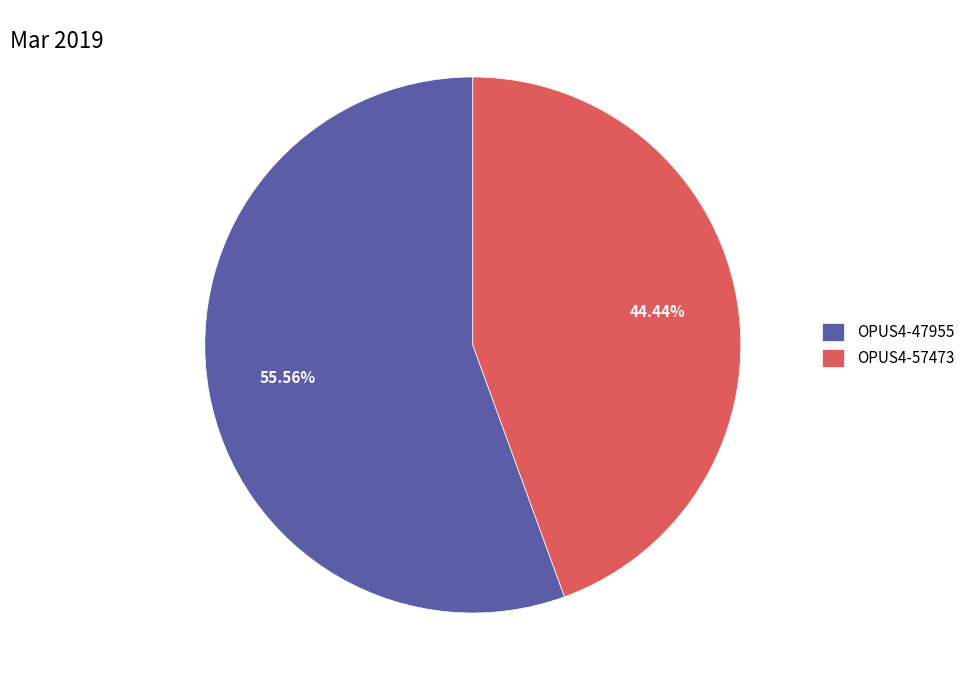

Which slice is the largest?

OPUS4-47955